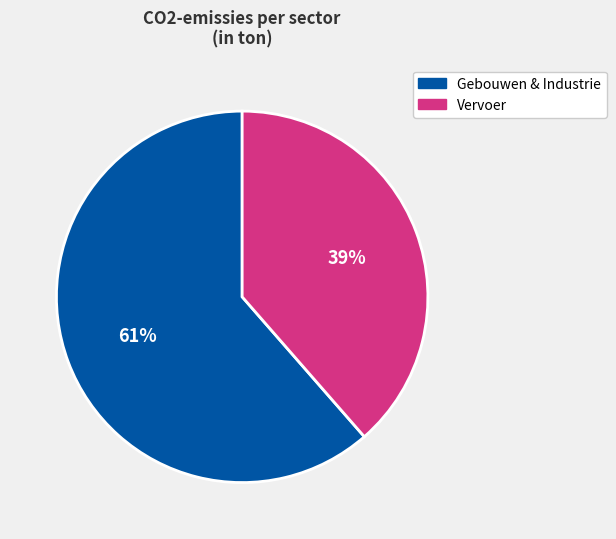

Is there a majority slice in this chart?

Yes